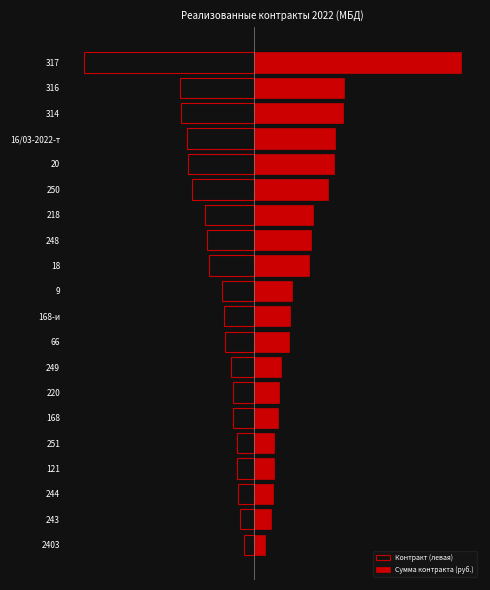

What is the sum of all Контракт (левая) values?

-144310.2